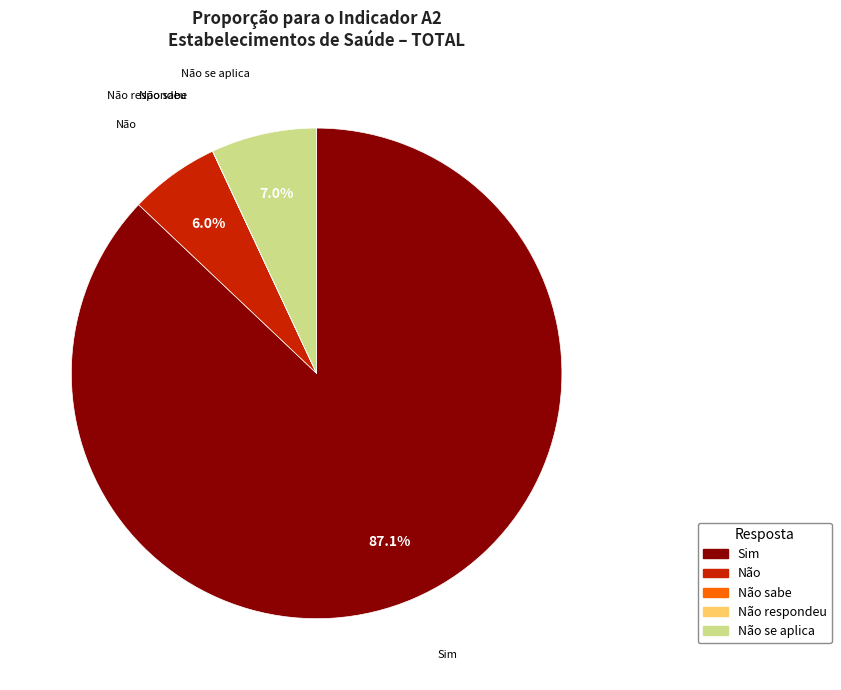

Does any single category account for the majority?

Yes